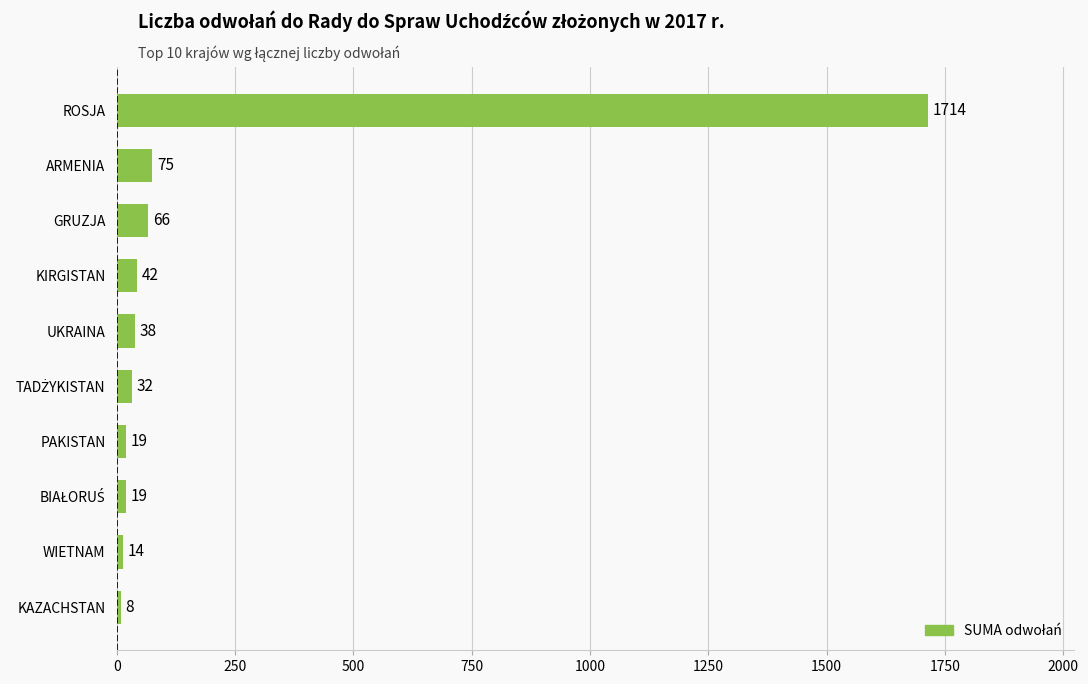

The chart shows a value of 19 at PAKISTAN. True or false?

True